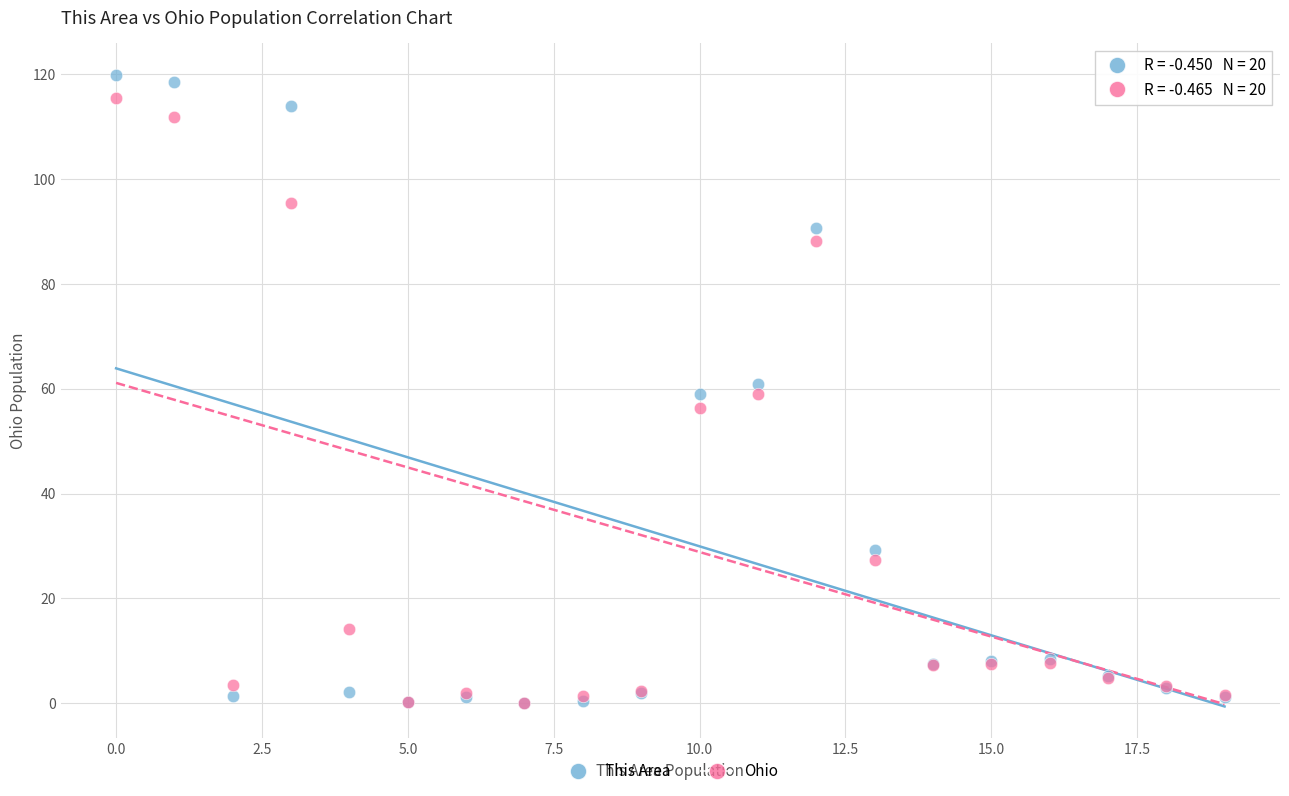

What are all the series names shown in the legend?

This Area, Ohio